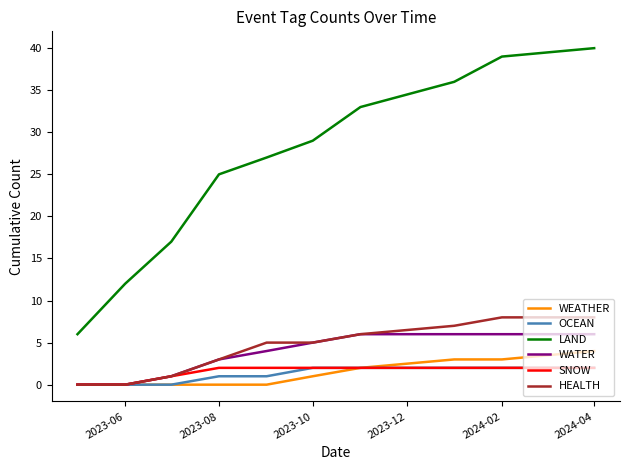

Which series has the largest total across all categories?

LAND